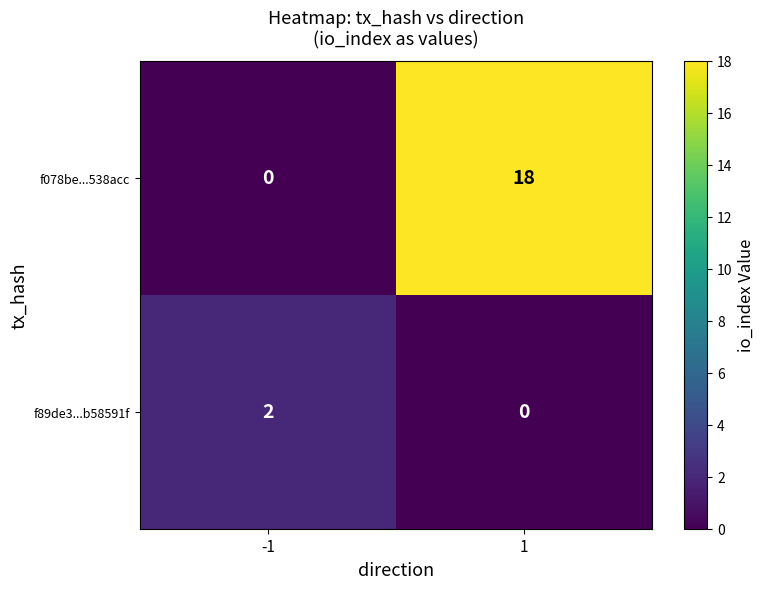

Rank the series by their average value, from highest to lowest.

f078be...538acc, f89de3...b58591f